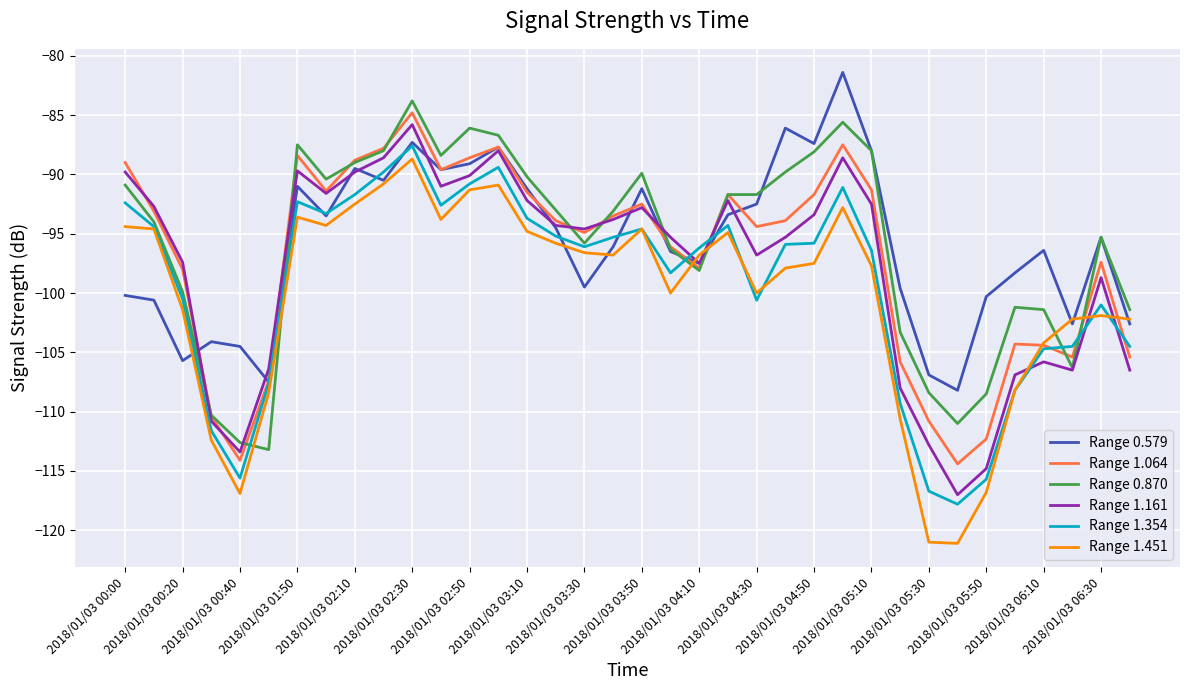

Which series has the largest range (max minus min)?

Range 1.451